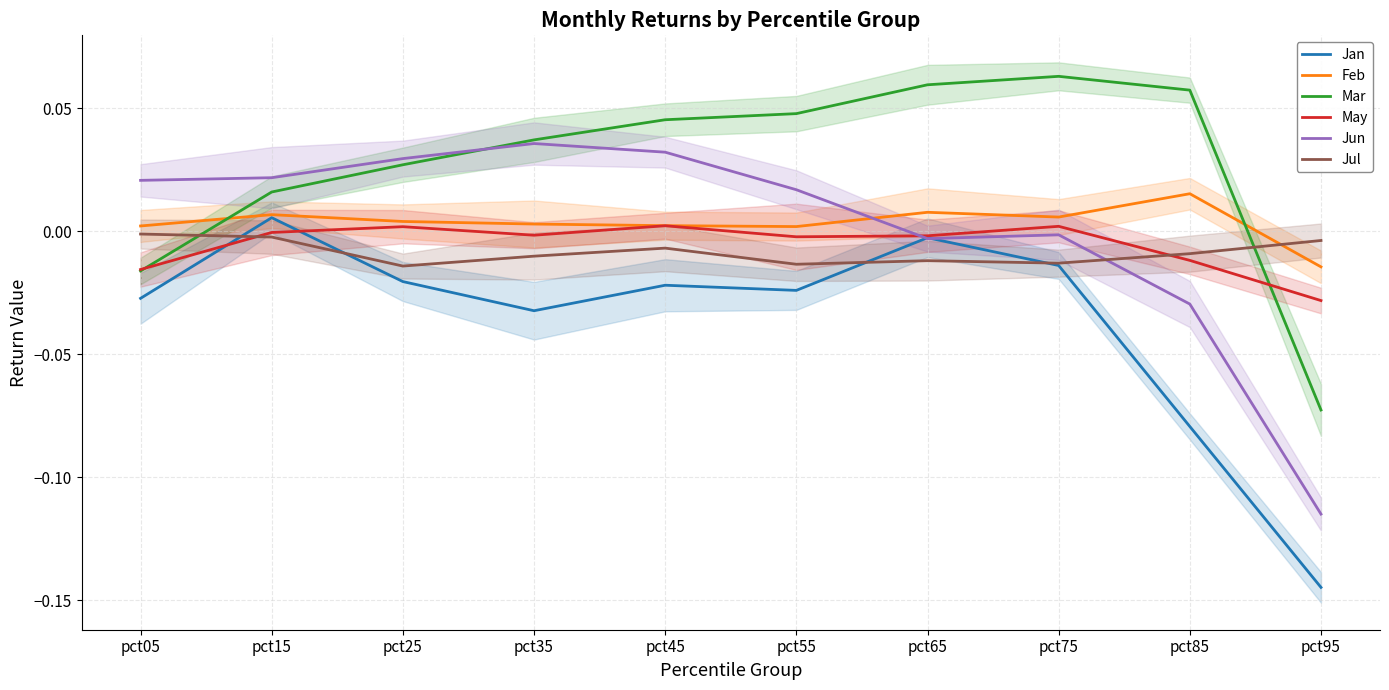

After their last crossing, which series has the higher values: Jul or Feb?

Jul